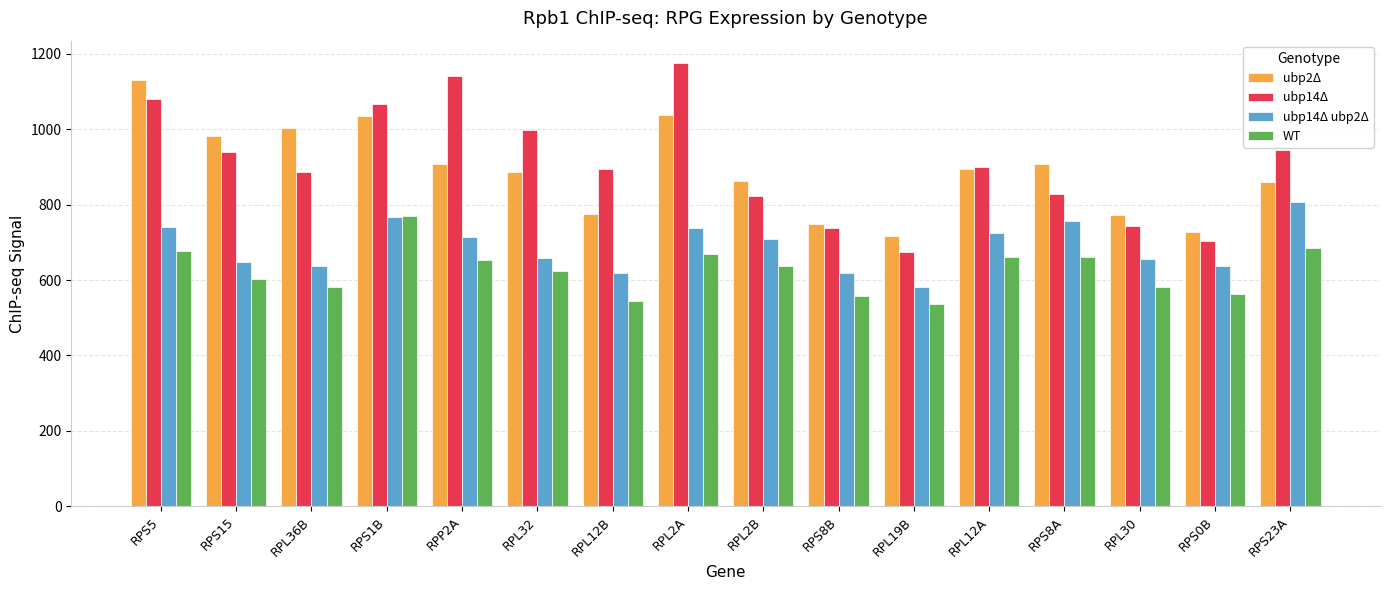

How many groups of bars are there?

16